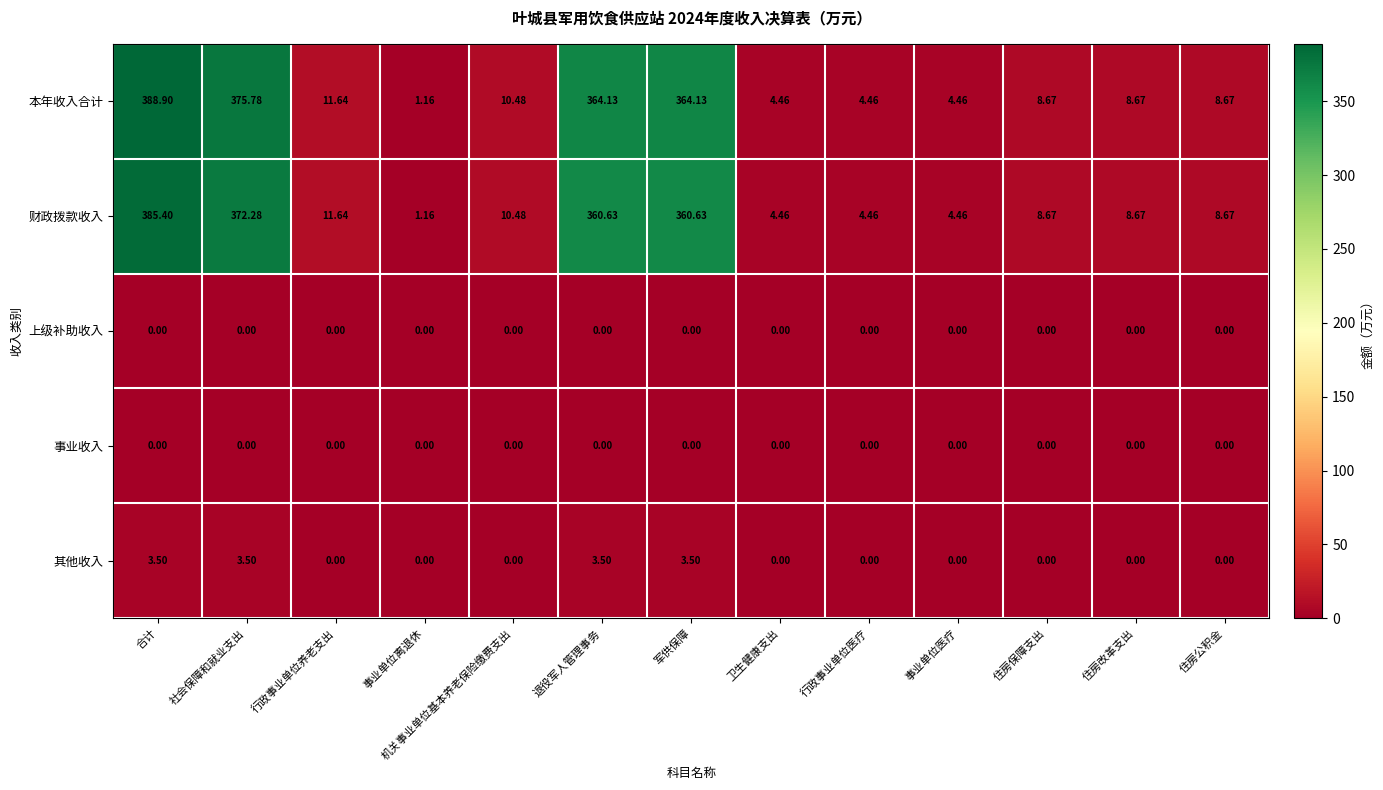

Which series has the largest range (max minus min)?

本年收入合计